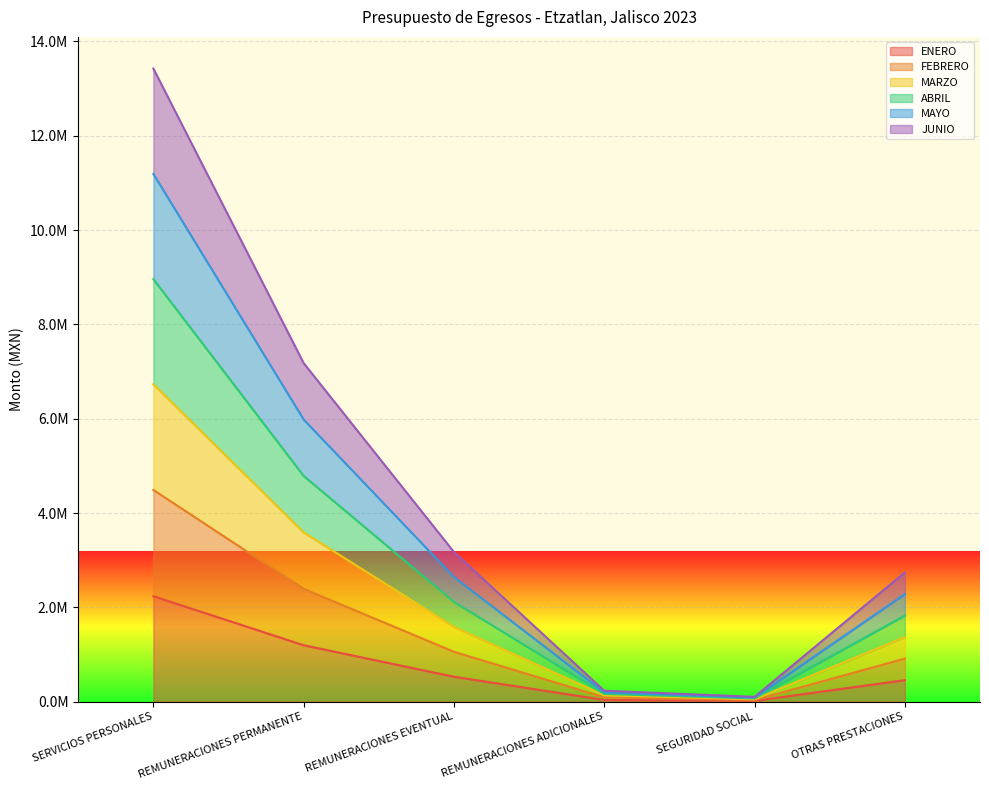

Between REMUNERACIONES PERMANENTE and OTRAS PRESTACIONES, which series saw the biggest shift?

ABRIL